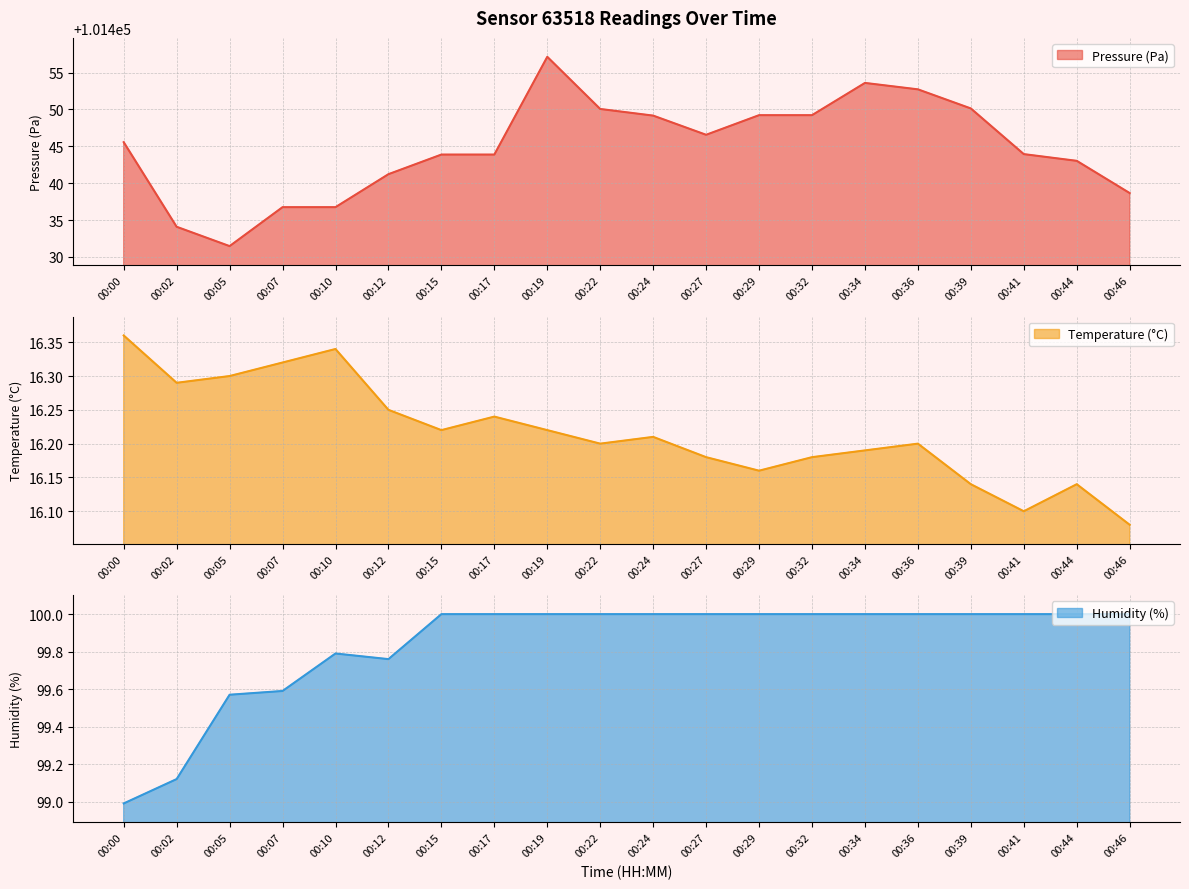

How many interior local valleys does the humidity series have?

1